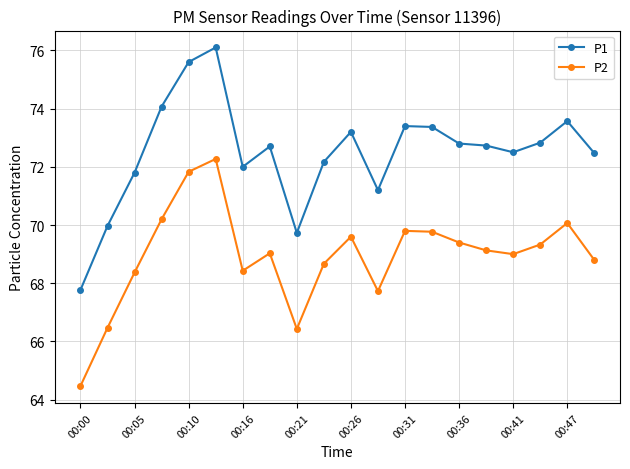

What are all the series names shown in the legend?

P1, P2